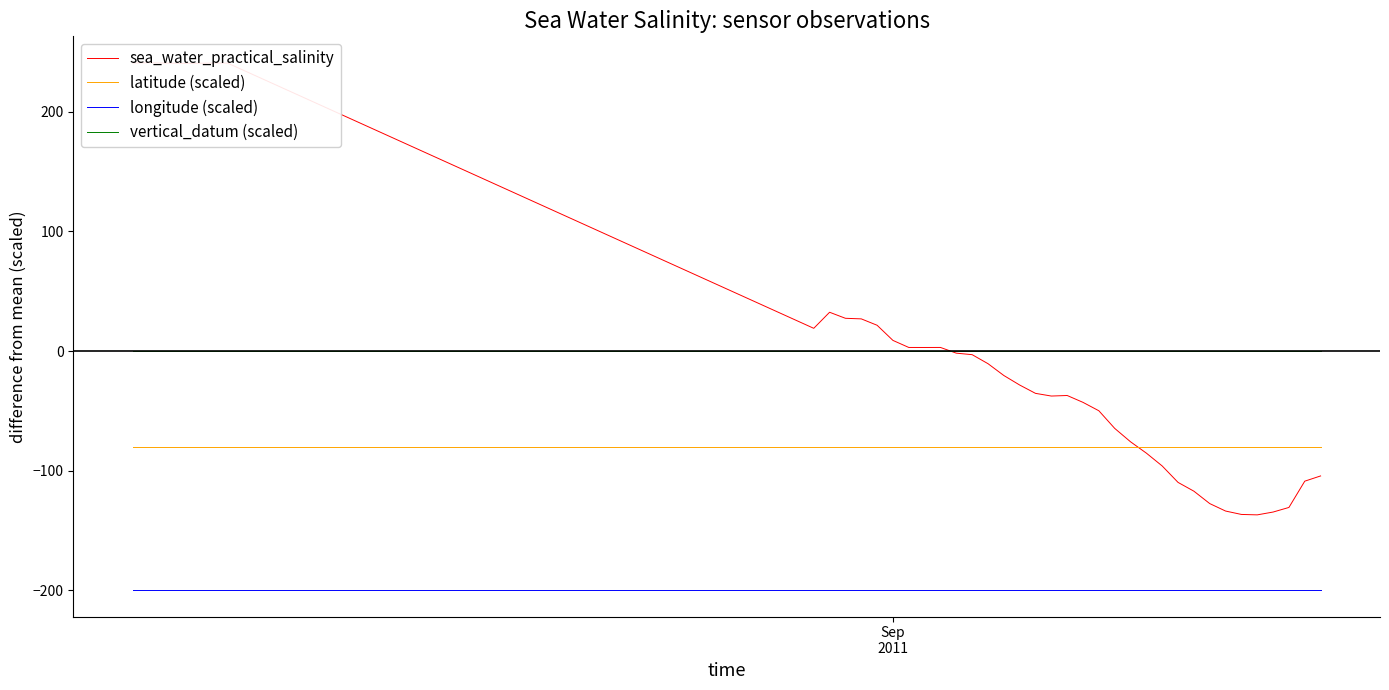

True or false: latitude (scaled) and longitude (scaled) intersect in this chart.

False